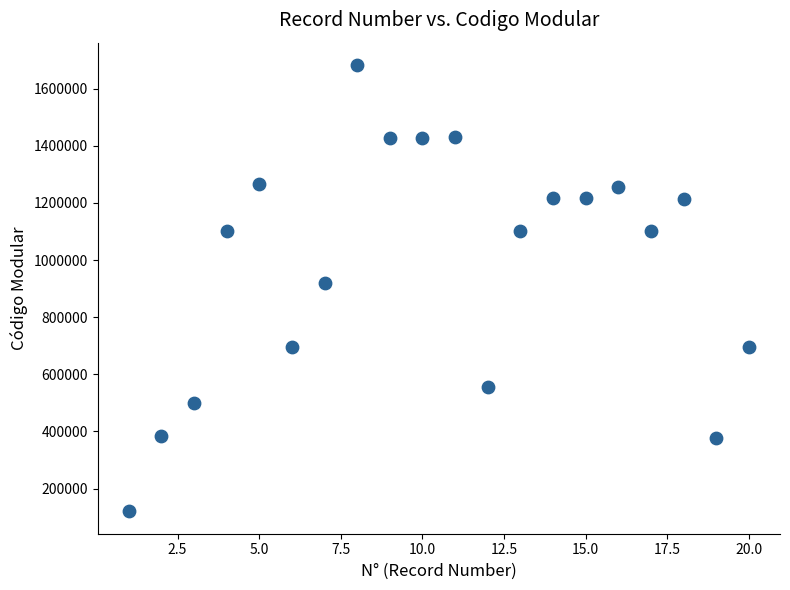

What is the range of X values (max minus min)?

19